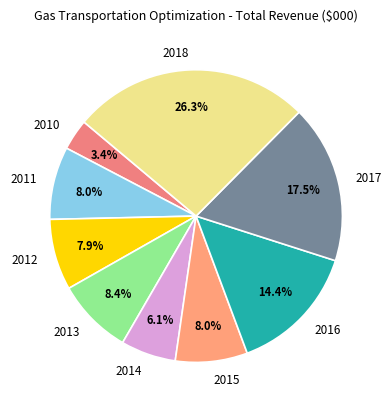

Count the number of slices in the pie.

9